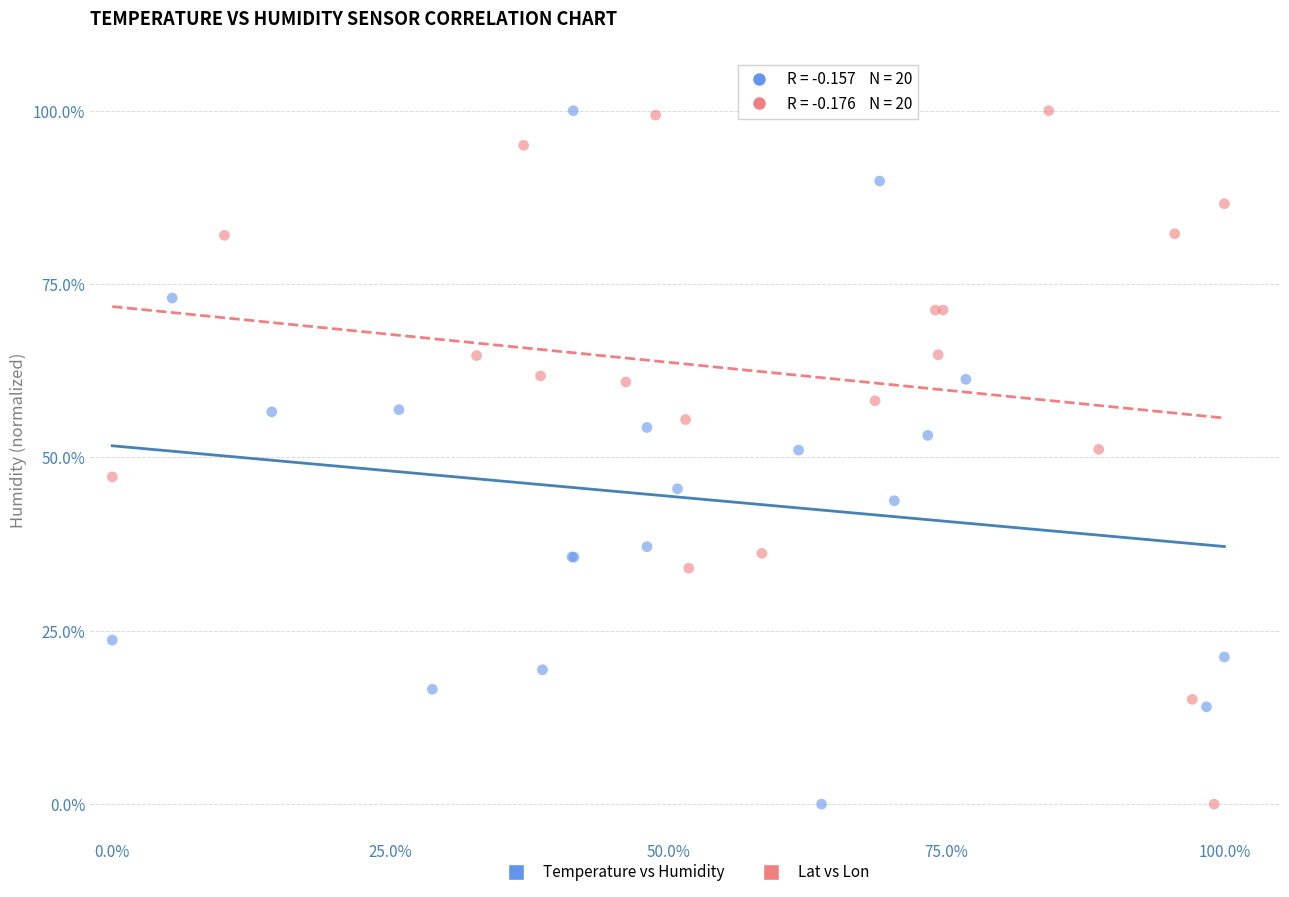

What are all the series names shown in the legend?

Temperature vs Humidity, Lat vs Lon